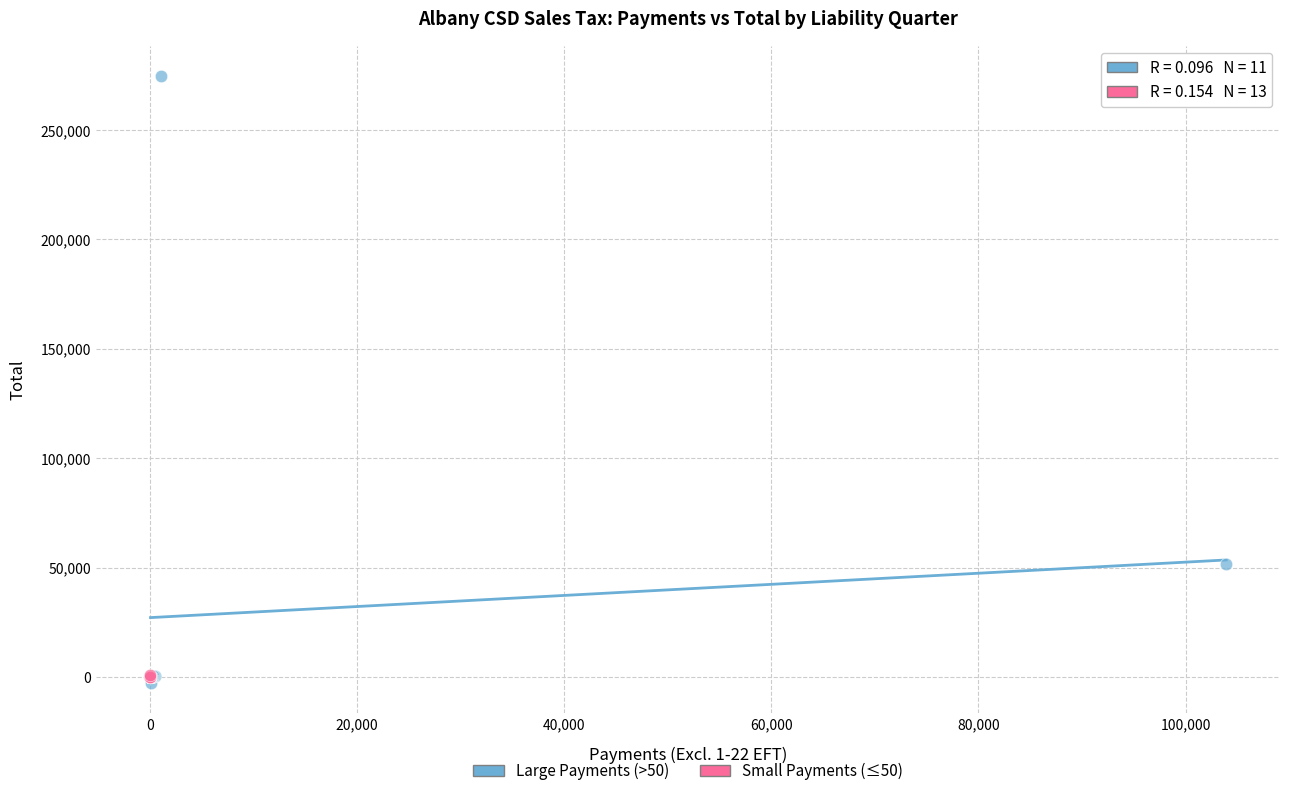

Which series has the largest Y range (max minus min)?

Large Payments (>50)